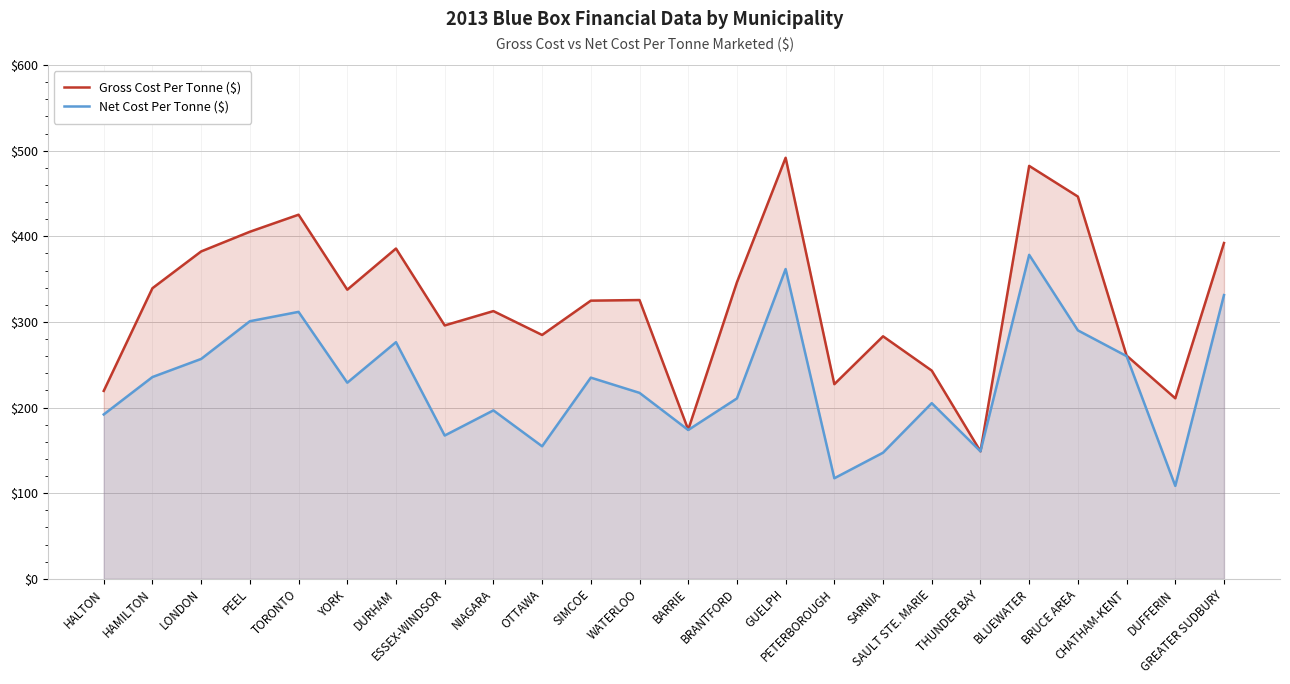

At which category does Net Cost Per Tonne ($) reach its first local valley?

YORK